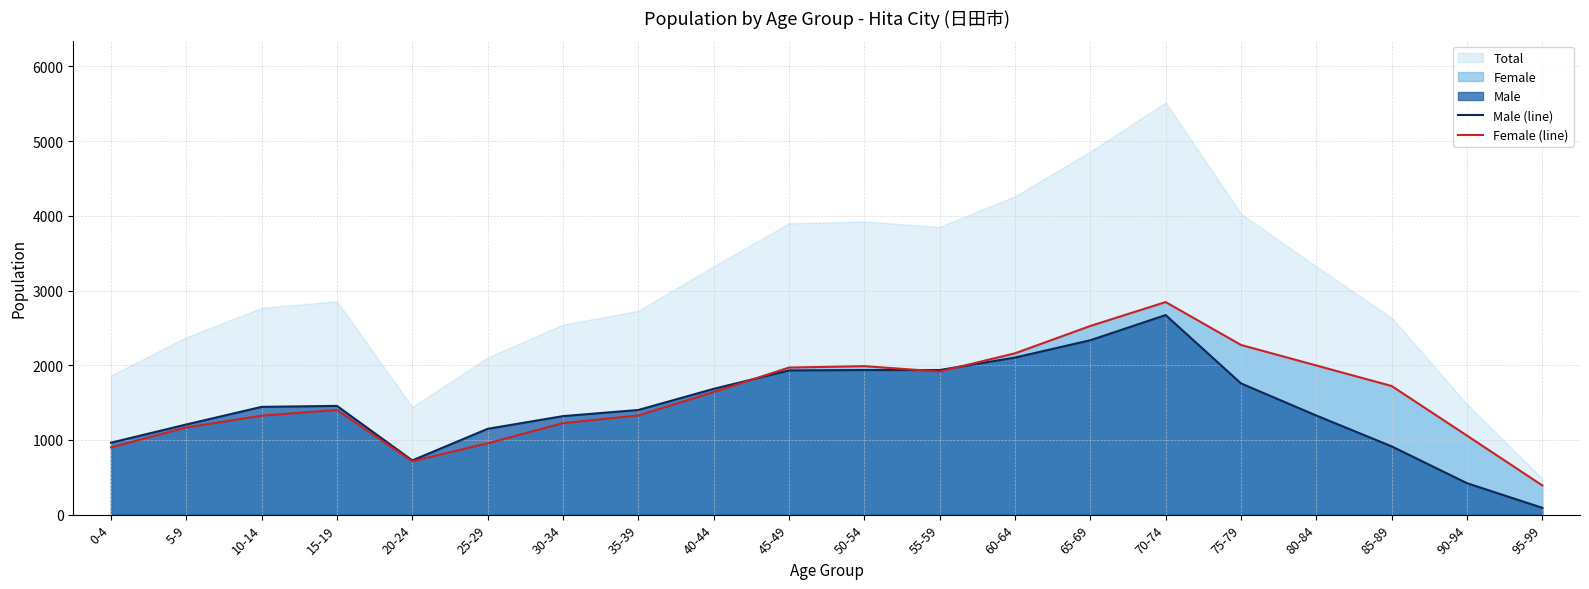

What is the difference between the maximum and minimum values in the Male (line) series?

2581